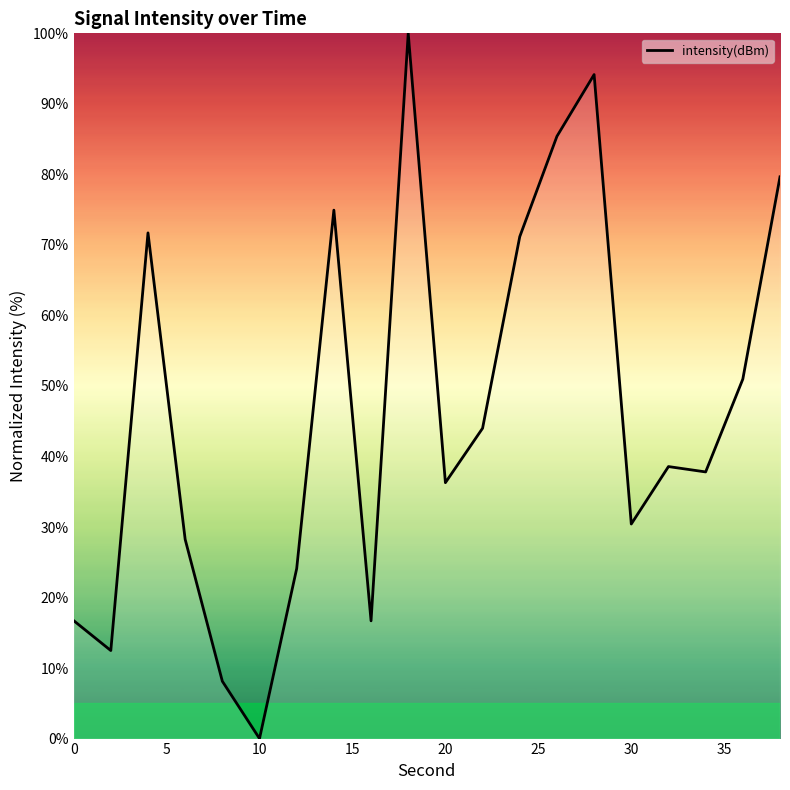

What is the difference between the maximum and minimum values?

100.0